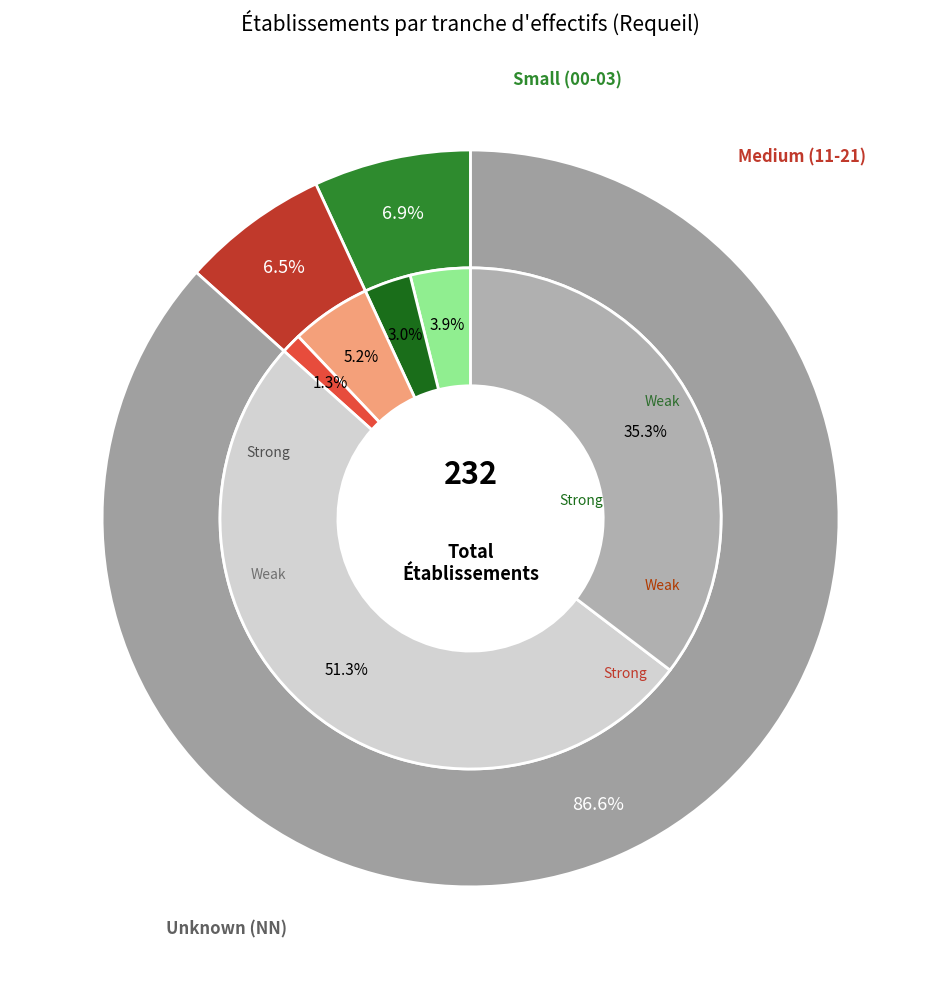

Count the number of slices in the pie.

9